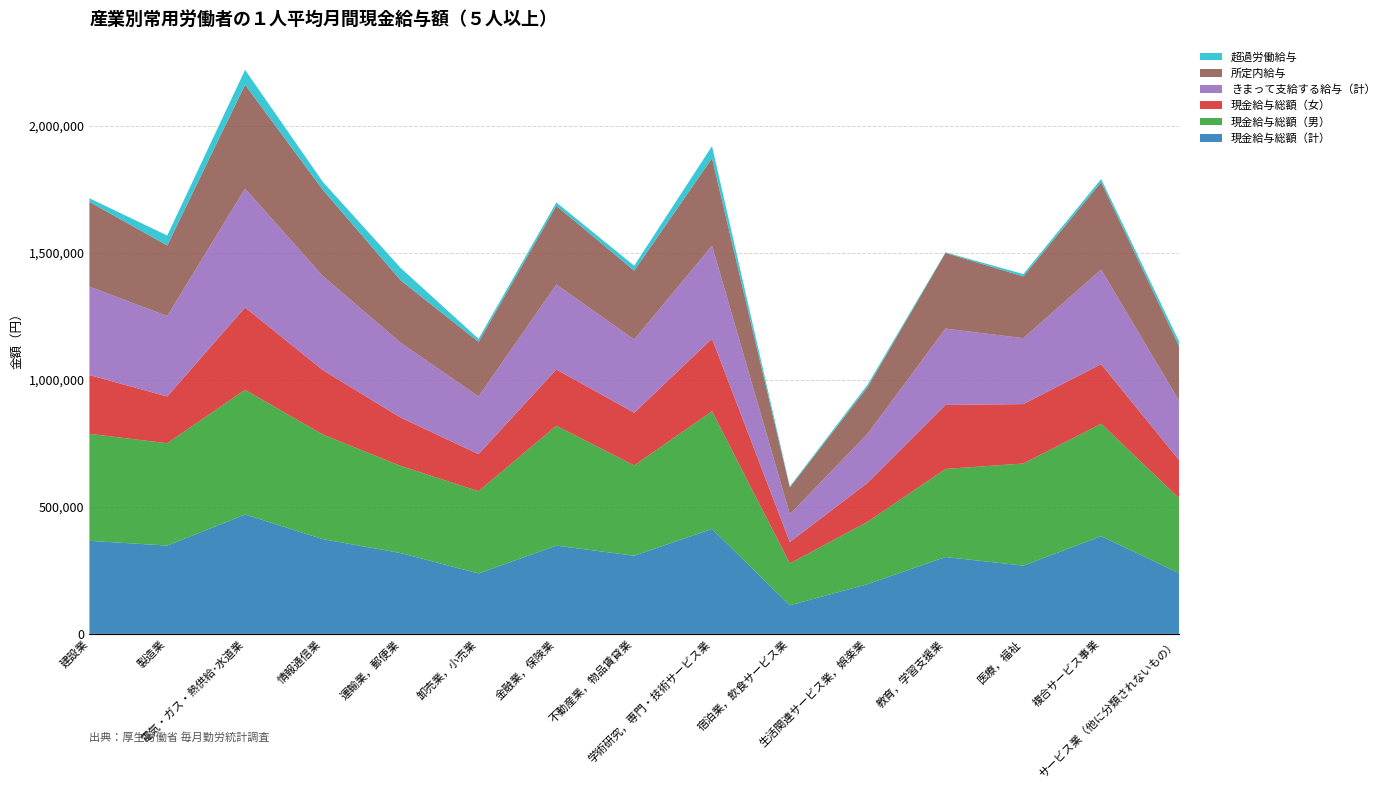

Reading left to right, transcribe all the data shown in this chart.

現金給与総額（計）: 建設業=366157	製造業=347472	電気・ガス・熱供給･水道業=469715	情報通信業=372792	運輸業，郵便業=318121	卸売業，小売業=237803	金融業，保険業=347399	不動産業，物品賃貸業=307492	学術研究，専門・技術サービス業=413179	宿泊業，飲食サービス業=112584	生活関連サービス業，娯楽業=195706	教育，学習支援業=302478	医療，福祉=268669	複合サービス事業=384452	サービス業（他に分類されないもの）=239324
現金給与総額（男）: 建設業=421085	製造業=402635	電気・ガス・熱供給･水道業=490589	情報通信業=411428	運輸業，郵便業=342691	卸売業，小売業=323721	金融業，保険業=471553	不動産業，物品賃貸業=355282	学術研究，専門・技術サービス業=462906	宿泊業，飲食サービス業=164703	生活関連サービス業，娯楽業=245550	教育，学習支援業=346573	医療，福祉=401720	複合サービス事業=442526	サービス業（他に分類されないもの）=295039
現金給与総額（女）: 建設業=231201	製造業=183927	電気・ガス・熱供給･水道業=324302	情報通信業=253633	運輸業，郵便業=190159	卸売業，小売業=145822	金融業，保険業=221522	不動産業，物品賃貸業=207504	学術研究，専門・技術サービス業=285412	宿泊業，飲食サービス業=84020	生活関連サービス業，娯楽業=153377	教育，学習支援業=251804	医療，福祉=233811	複合サービス事業=234315	サービス業（他に分類されないもの）=149972
きまって支給する給与（計）: 建設業=347828	製造業=316741	電気・ガス・熱供給･水道業=467318	情報通信業=370213	運輸業，郵便業=294400	卸売業，小売業=226794	金融業，保険業=334333	不動産業，物品賃貸業=287965	学術研究，専門・技術サービス業=365806	宿泊業，飲食サービス業=109376	生活関連サービス業，娯楽業=193209	教育，学習支援業=300260	医療，福祉=259434	複合サービス事業=372161	サービス業（他に分類されないもの）=233667
所定内給与: 建設業=333700	製造業=277527	電気・ガス・熱供給･水道業=408847	情報通信業=338916	運輸業，郵便業=245586	卸売業，小売業=214861	金融業，保険業=309719	不動産業，物品賃貸業=270912	学術研究，専門・技術サービス業=344544	宿泊業，飲食サービス業=105494	生活関連サービス業，娯楽業=183914	教育，学習支援業=297919	医療，福祉=242896	複合サービス事業=343819	サービス業（他に分類されないもの）=215031
超過労働給与: 建設業=14128	製造業=39214	電気・ガス・熱供給･水道業=58471	情報通信業=31297	運輸業，郵便業=48814	卸売業，小売業=11933	金融業，保険業=13066	不動産業，物品賃貸業=19527	学術研究，専門・技術サービス業=47373	宿泊業，飲食サービス業=3882	生活関連サービス業，娯楽業=9295	教育，学習支援業=2341	医療，福祉=9235	複合サービス事業=12291	サービス業（他に分類されないもの）=18636